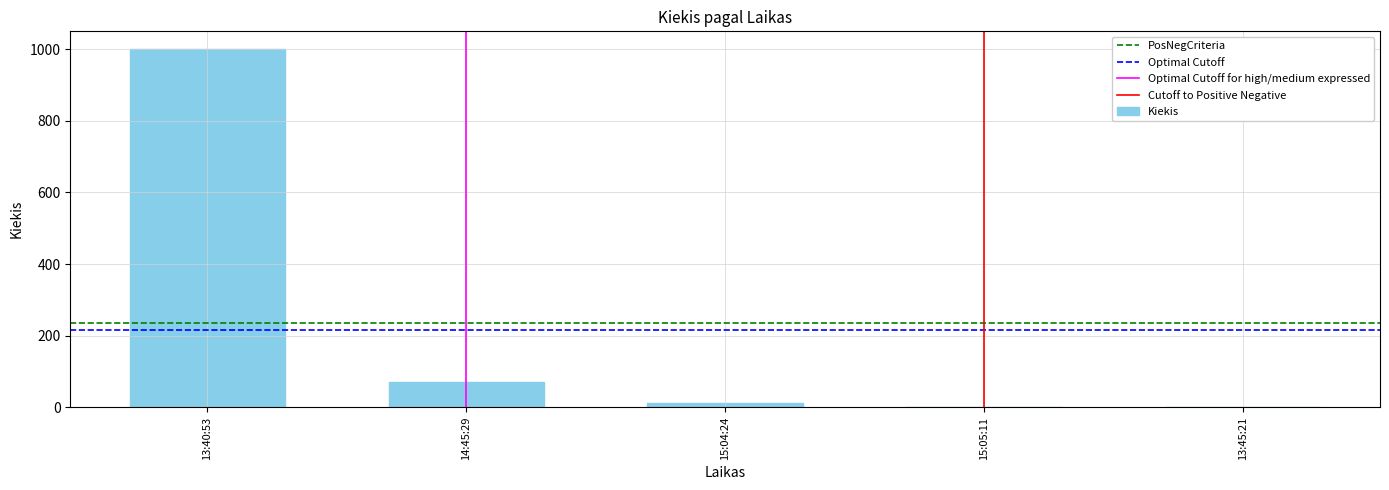

Reading right to left, what are all the values shown in this chart?

13:45:21=1	15:05:11=1	15:04:24=13	14:45:29=70	13:40:53=1000